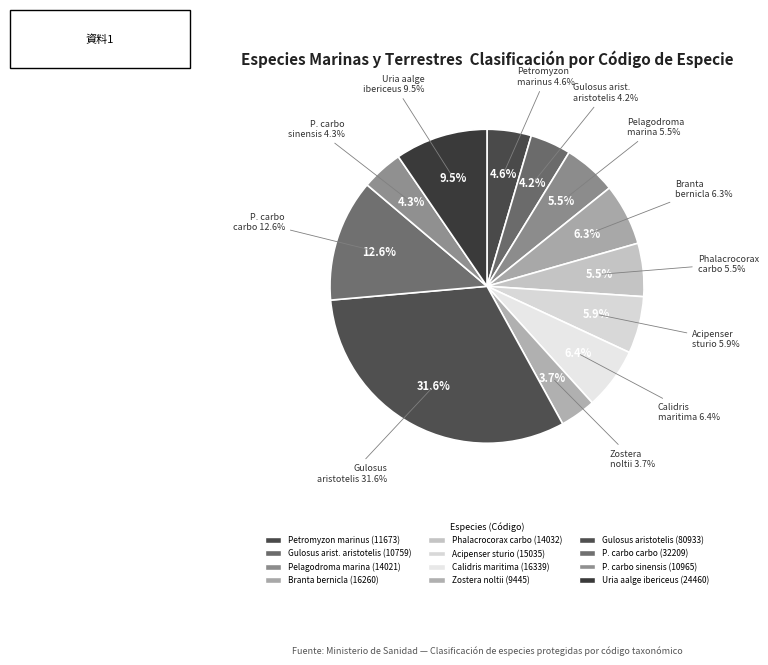

To the nearest percent, what is the average slice percentage?

8%